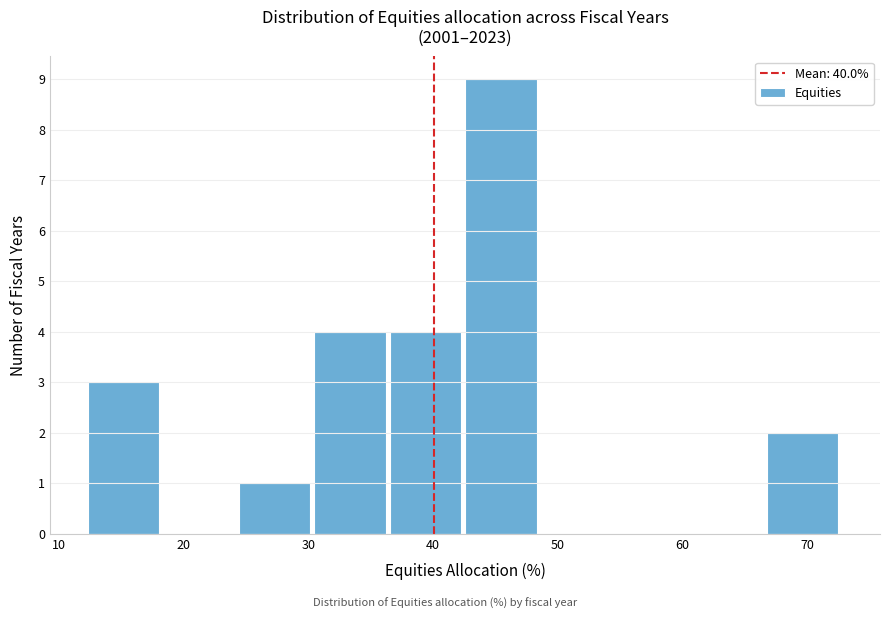

Reading left to right, transcribe this chart: for each bar, give the range it covers on the x-axis and its height. Neither the bar edges nor the heights are printed on the chart, so give them approximately, as read against the axes.

12 to 18: 3
18 to 24: 0
24 to 30: 1
30 to 37: 4
37 to 43: 4
43 to 49: 9
49 to 55: 0
55 to 61: 0
61 to 67: 0
67 to 73: 2